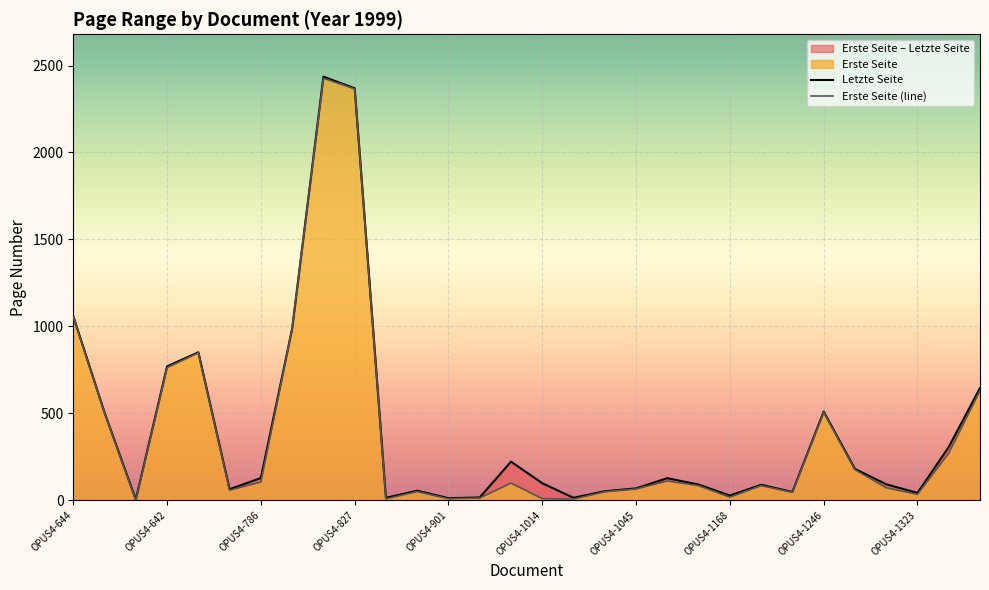

Where is Erste Seite (line) nearest to the value 1213?

OPUS4-644